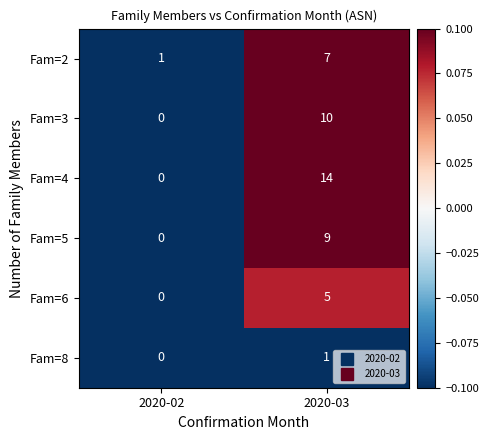

What is the minimum value shown in the chart?

0